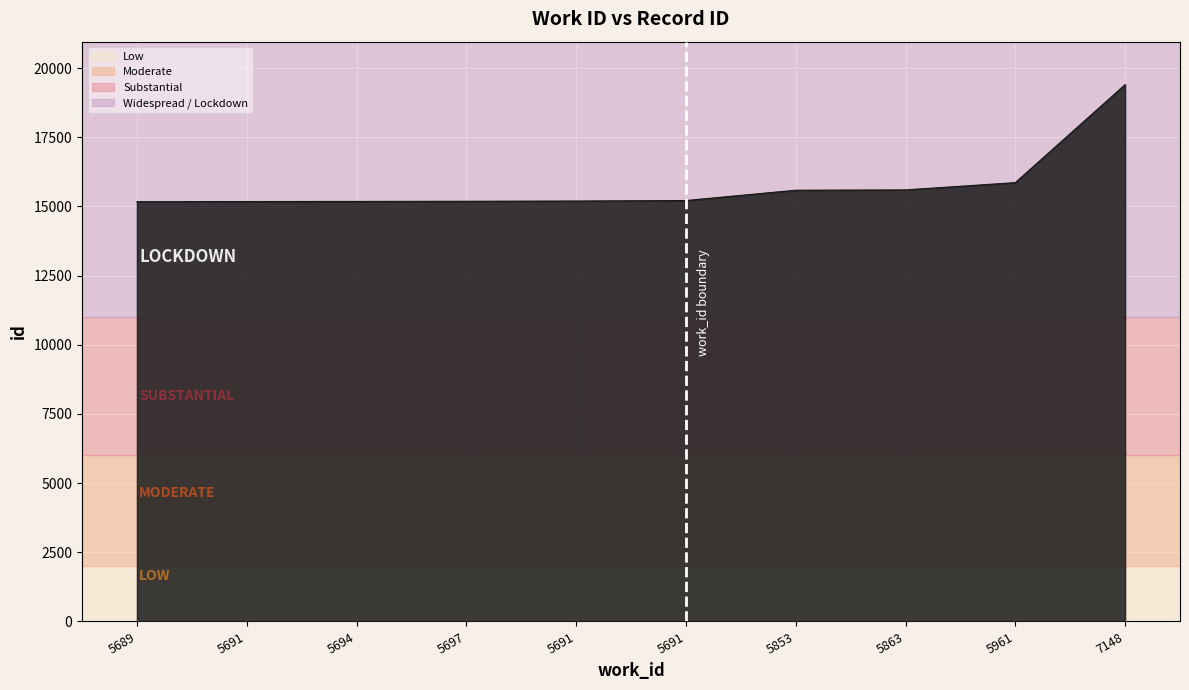

Count the number of categories in the chart.

10